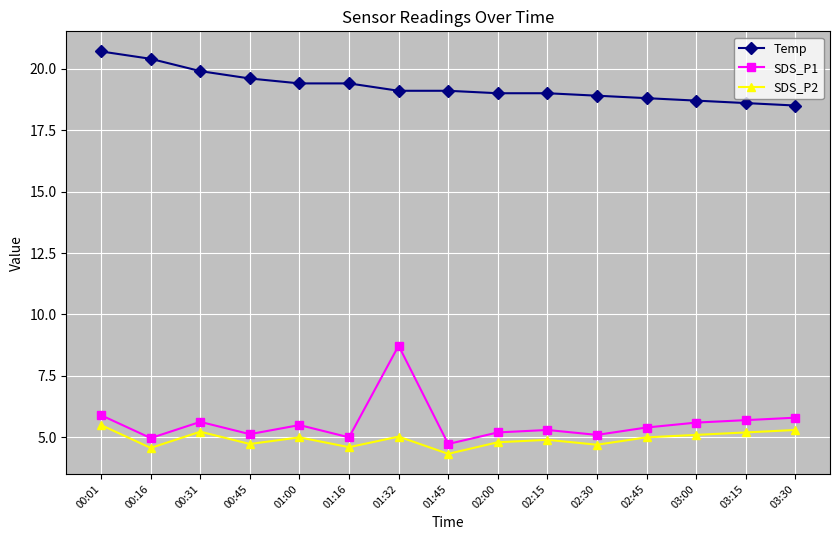

List the series in order of their peak value, lowest first.

SDS_P2, SDS_P1, Temp